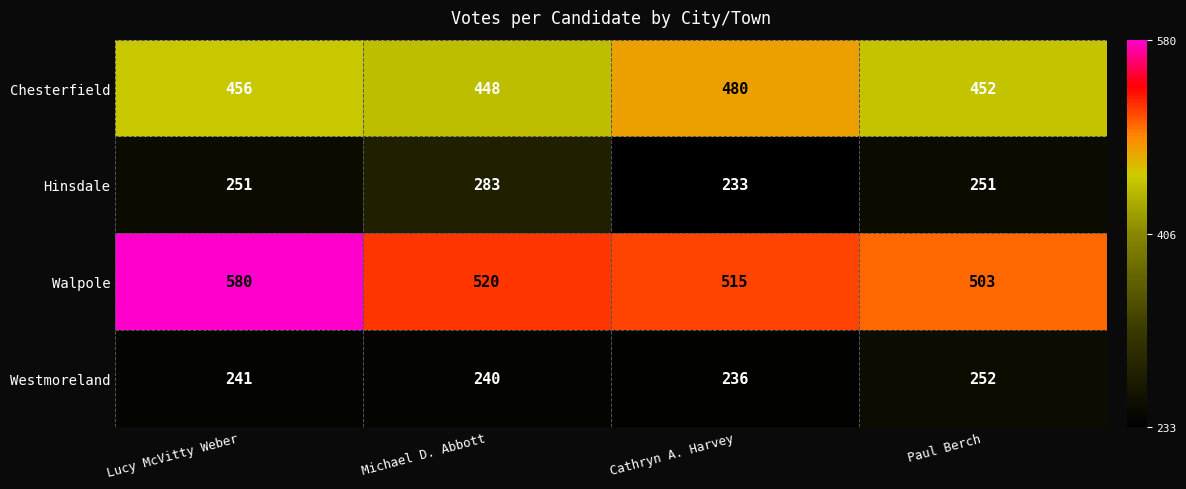

Reading left to right, transcribe all the data shown in this chart.

Chesterfield: 456	448	480	452
Hinsdale: 251	283	233	251
Walpole: 580	520	515	503
Westmoreland: 241	240	236	252